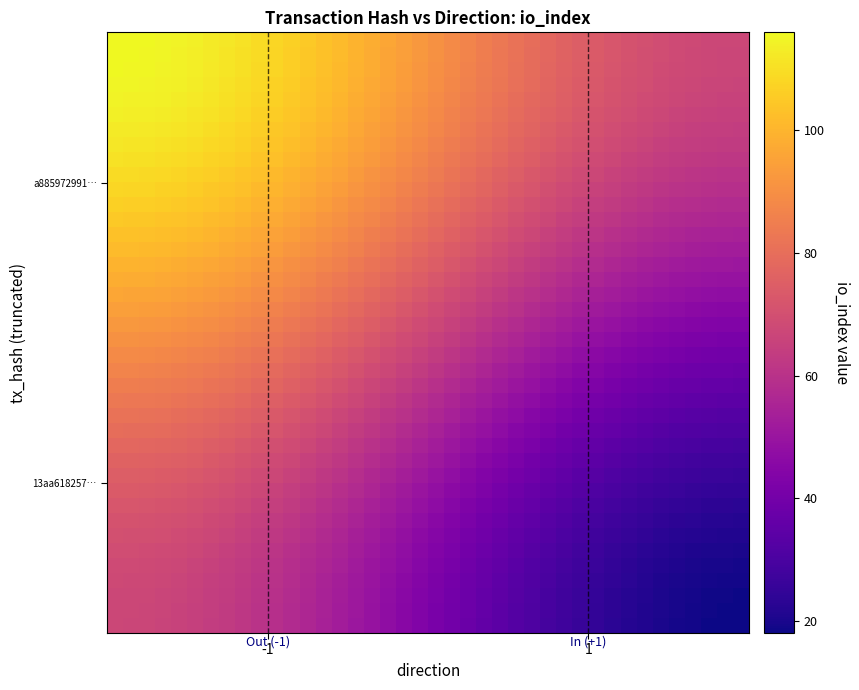

At how many categories does at least one series exceed 66?

40